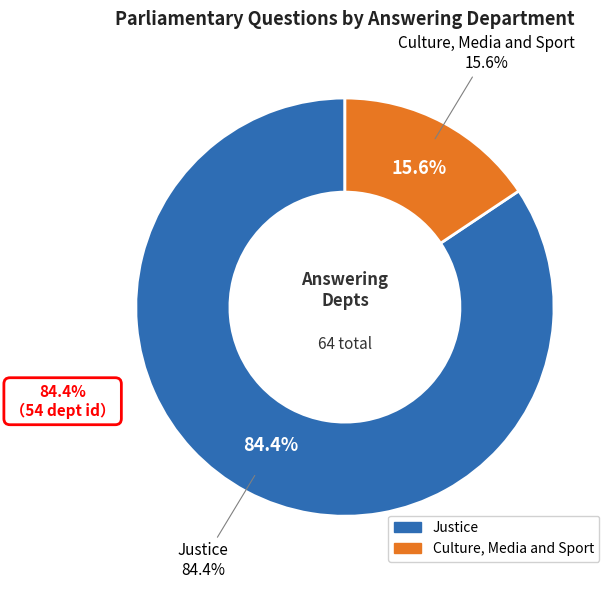

How many segments does this pie chart have?

2